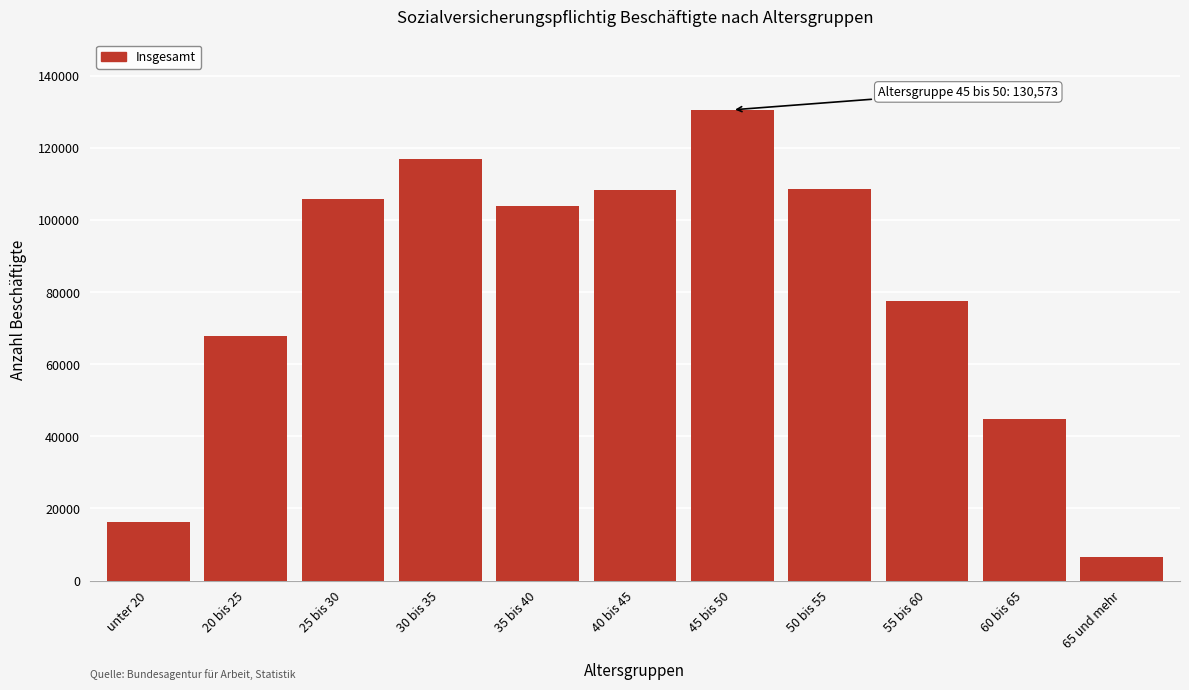

Read the value at 55 bis 60.

77579